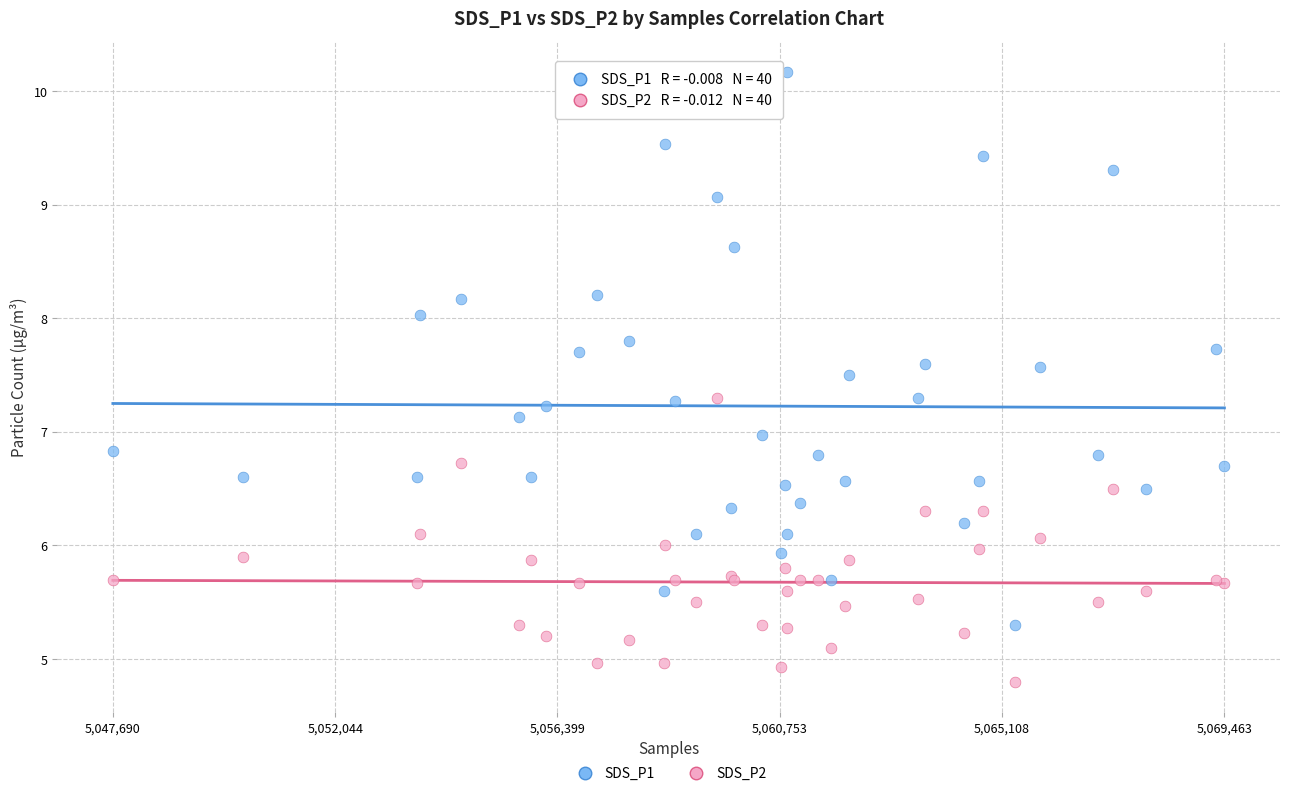

What are all the series names shown in the legend?

SDS_P1, SDS_P2